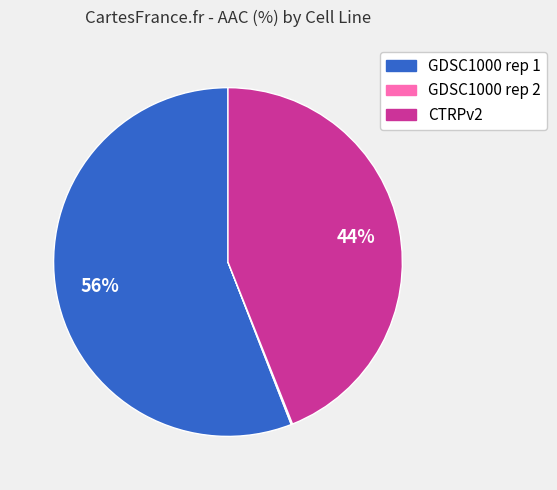

Does GDSC1000 rep 1 account for over 50% of the chart?

Yes